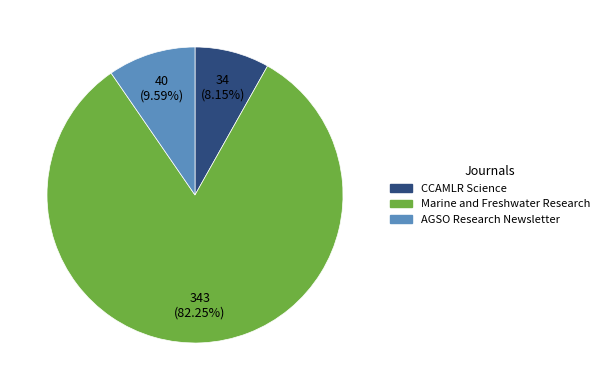

What portion of the pie excludes CCAMLR Science?

91.8%